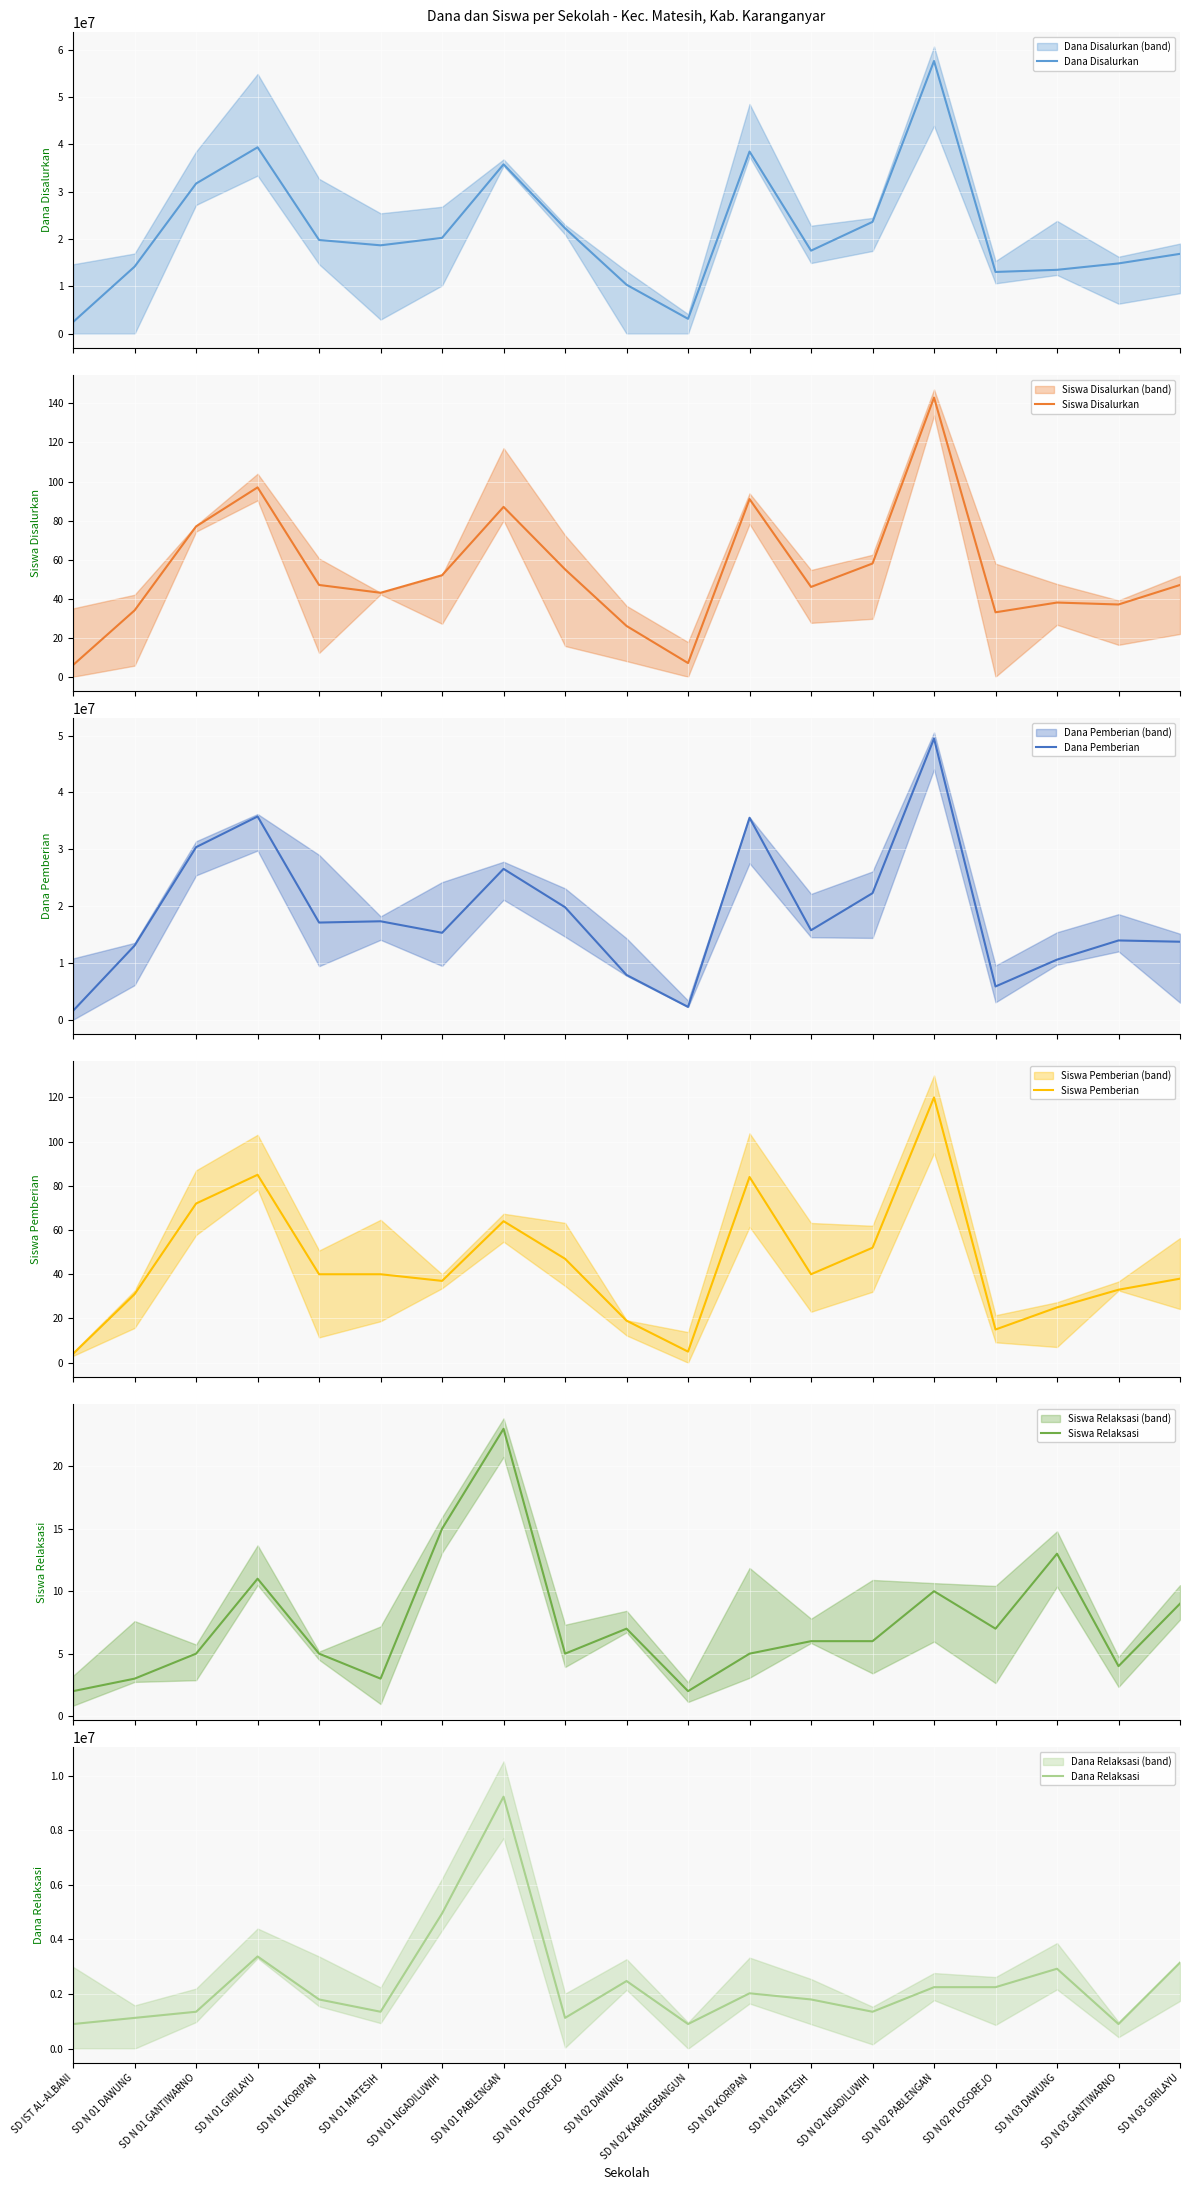

At which category does Dana Pemberian reach its first local valley?

SD N 01 KORIPAN